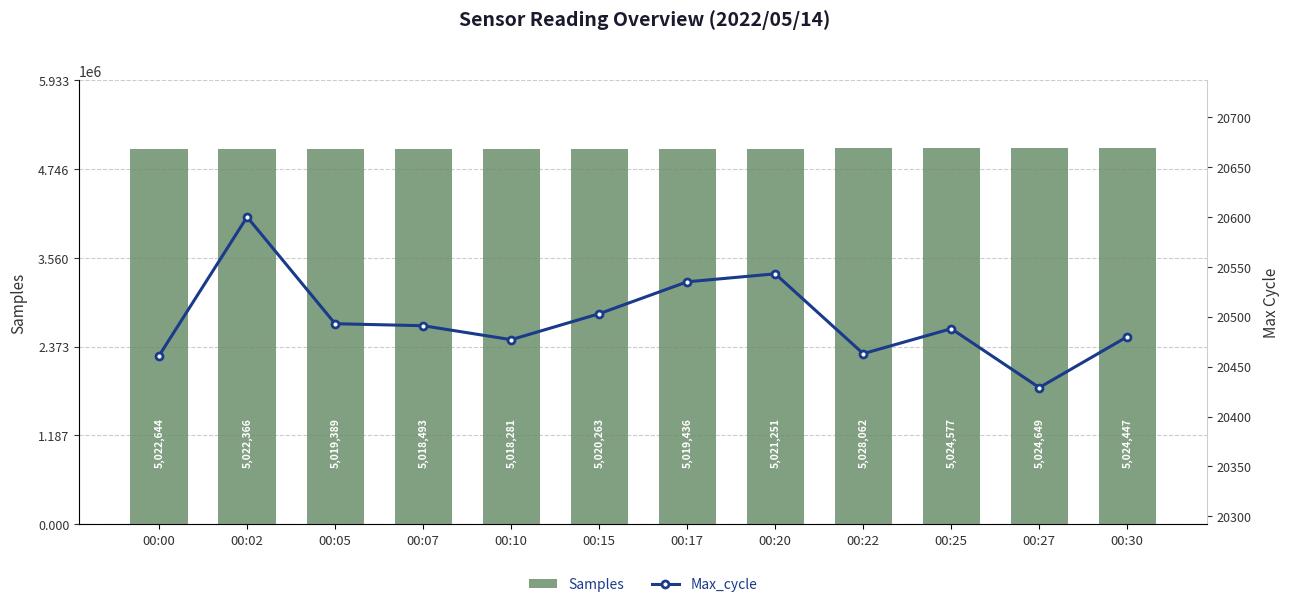

What is the maximum value shown in the chart?

5028062